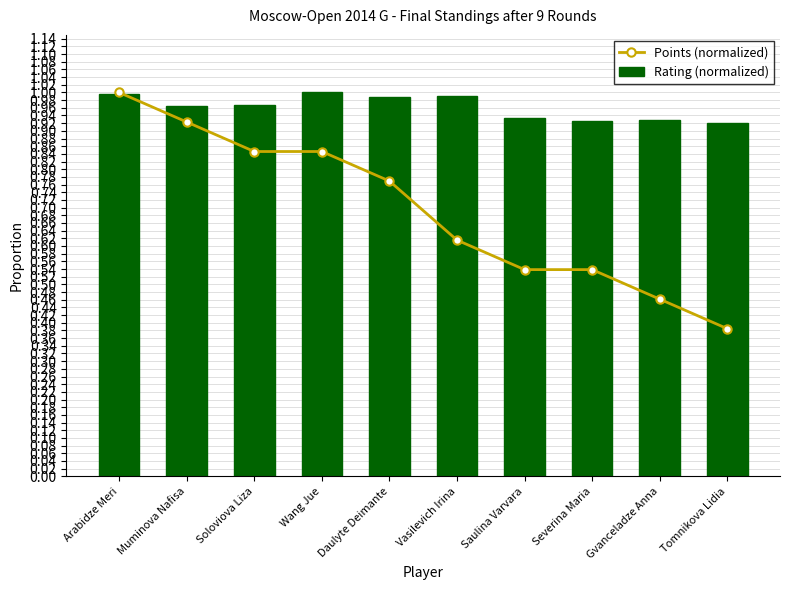

What is the maximum value for Rating (normalized)?

1.0